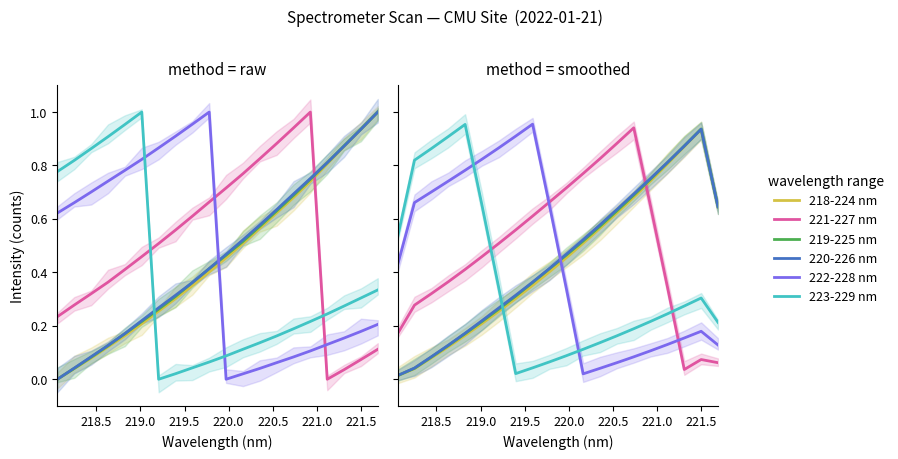

At how many categories does at least one series exceed 0?

20